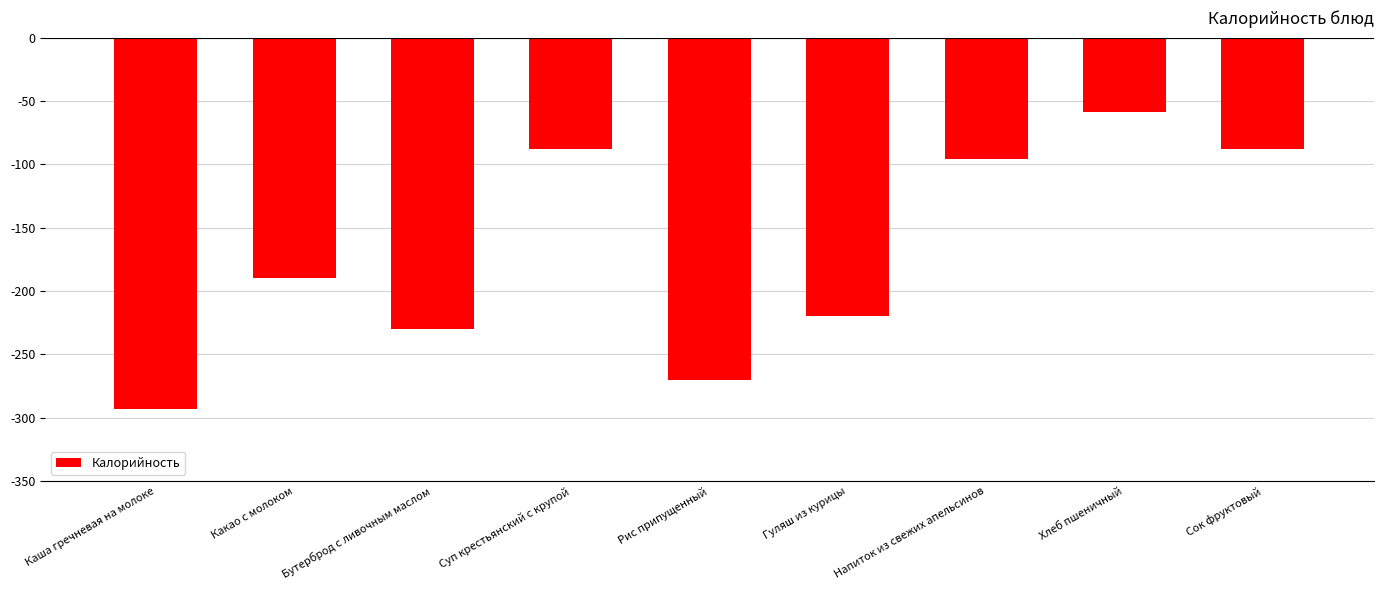

Reading left to right, transcribe all the data shown in this chart.

Каша гречневая на молоке=-293.3	Какао с молоком=-190.0	Бутерброд с ливочным маслом=-230.0	Суп крестьянский с крупой=-88.0	Рис припущенный=-270.0	Гуляш из курицы=-220.0	Напиток из свежих апельсинов=-96.0	Хлеб пшеничный=-59.0	Сок фруктовый=-88.0